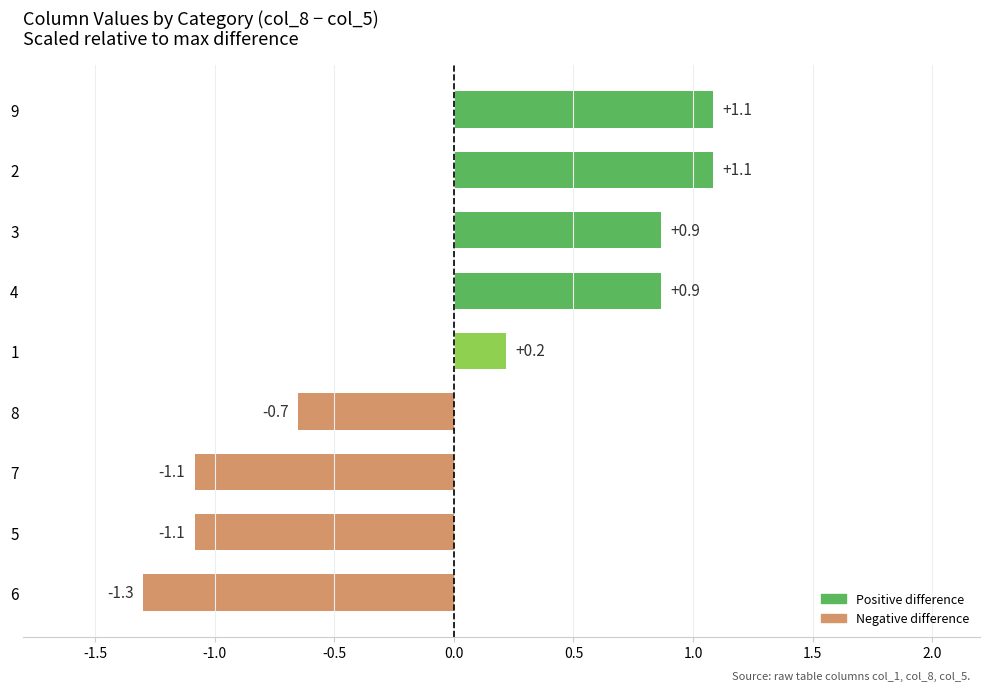

What value does the data have at 7?

-1.1